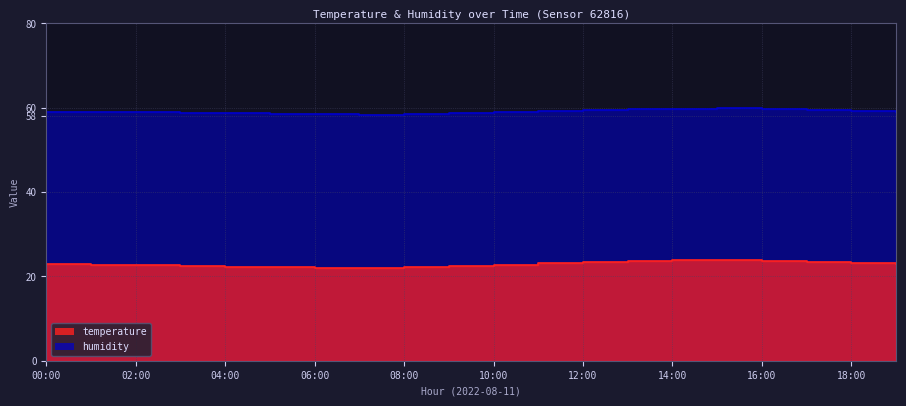

How many interior local peaks does the humidity series have?

2